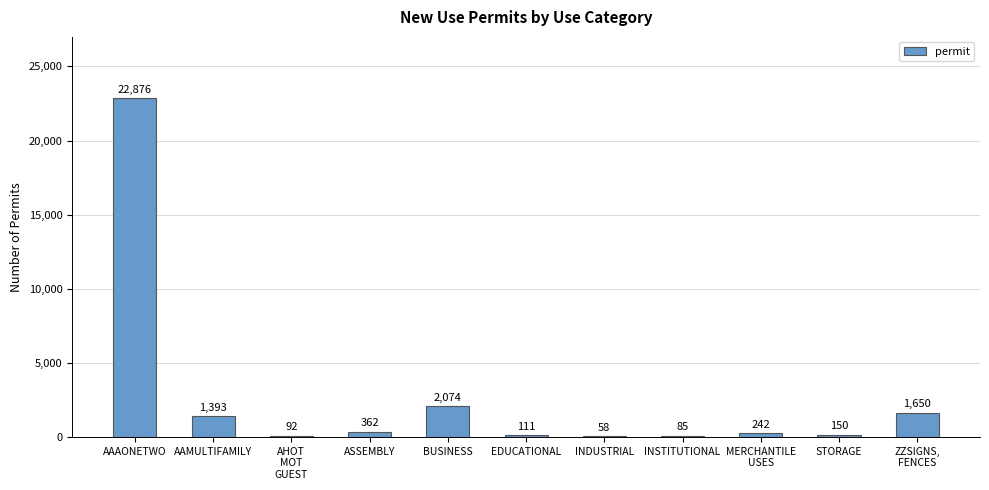

What is the sum of all values?

29093